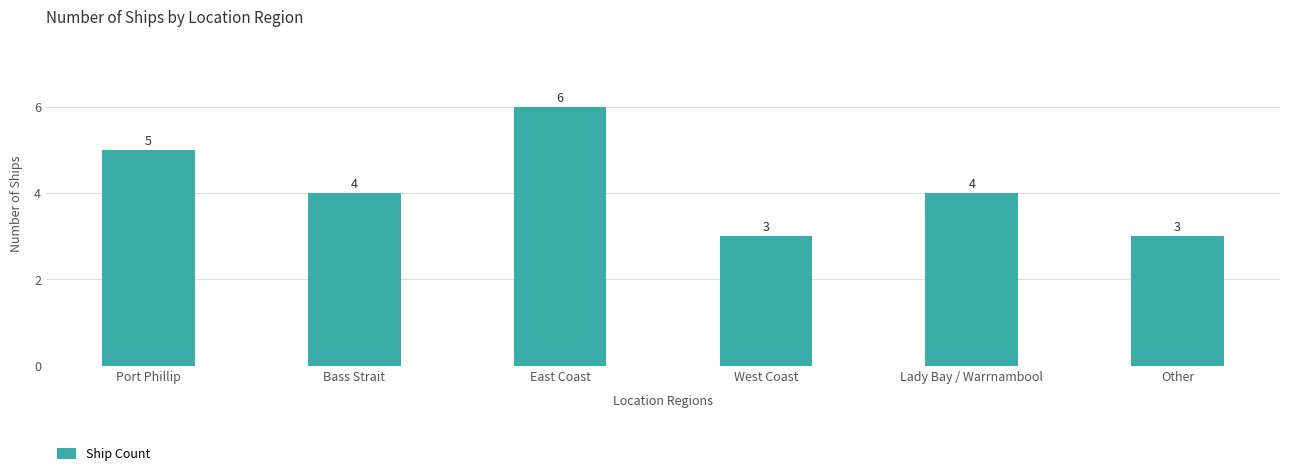

Count the values in the range 3 to 5.

5